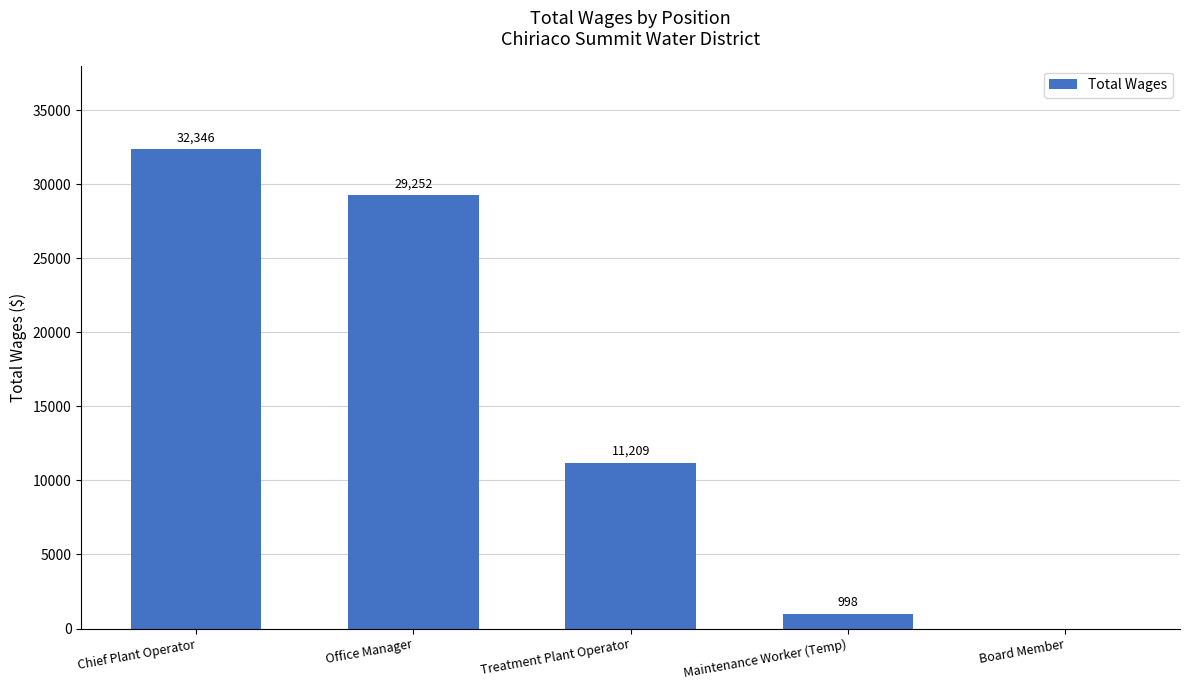

Is it true that the value at Chief Plant Operator is 46665?

False